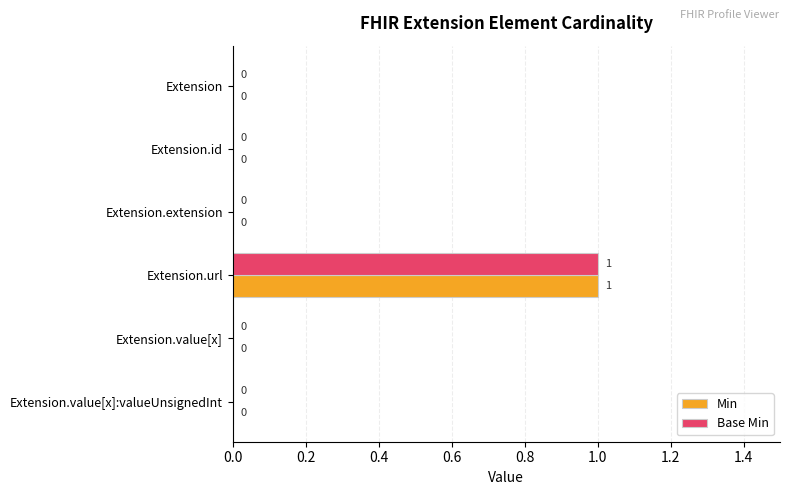

Is it true that Base Min equals 0 at Extension.id?

True